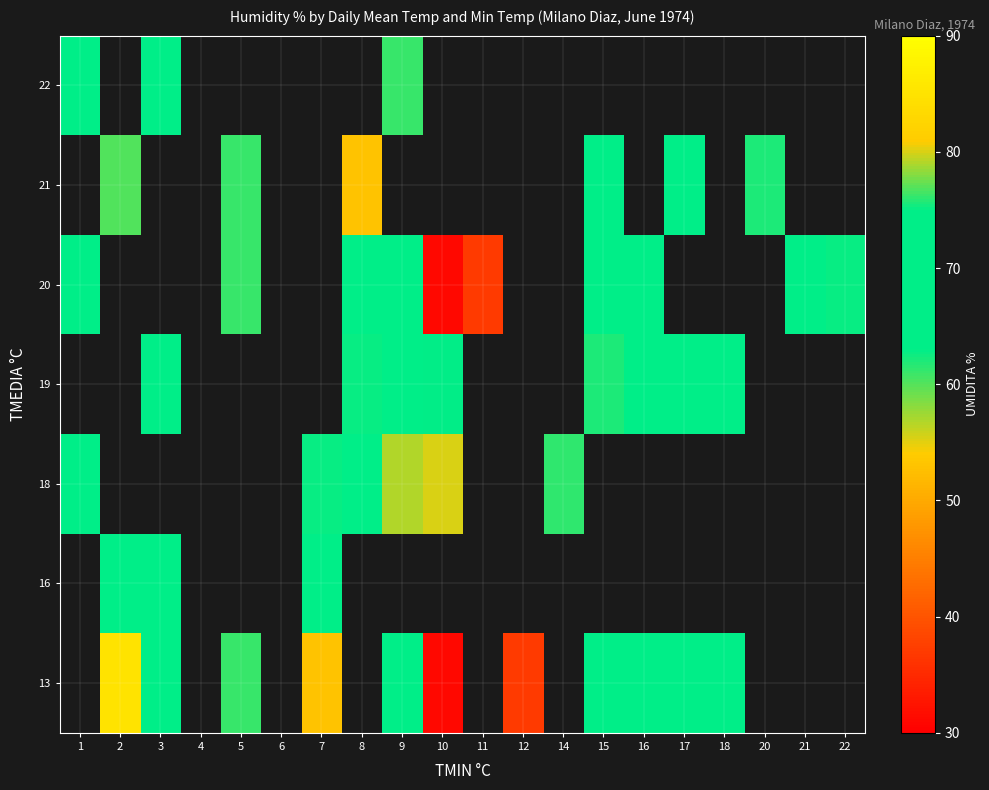

At which label does 20 reach its minimum?

10